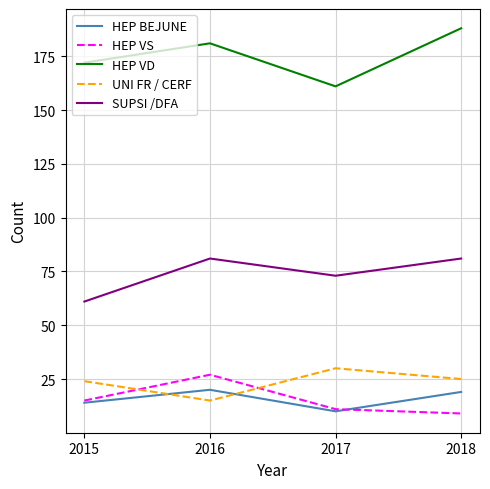

What is the difference between the highest and lowest values at 2015?

158